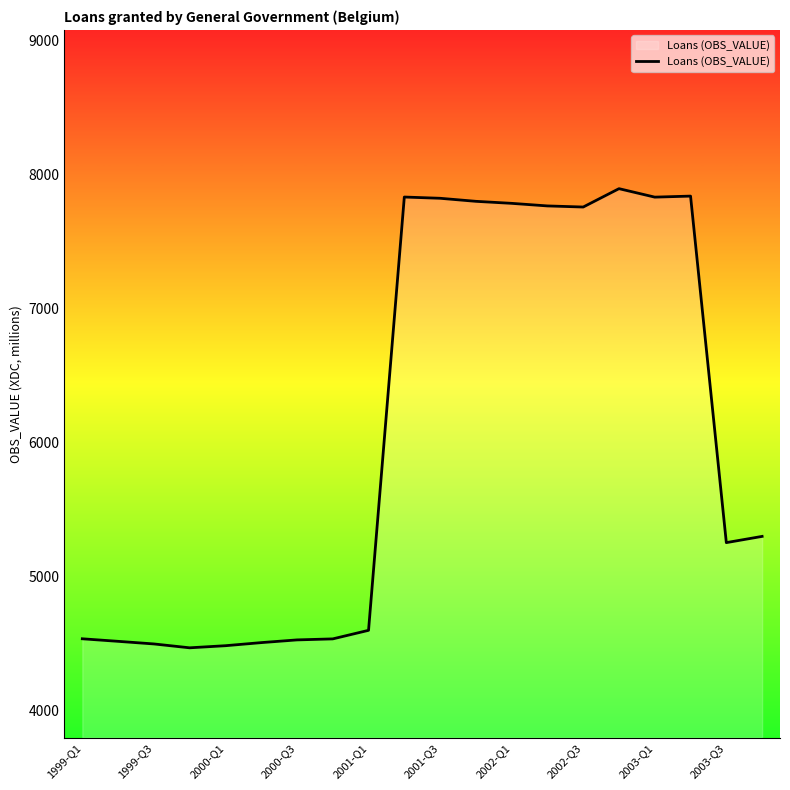

What is the sum of all values?

121514.8